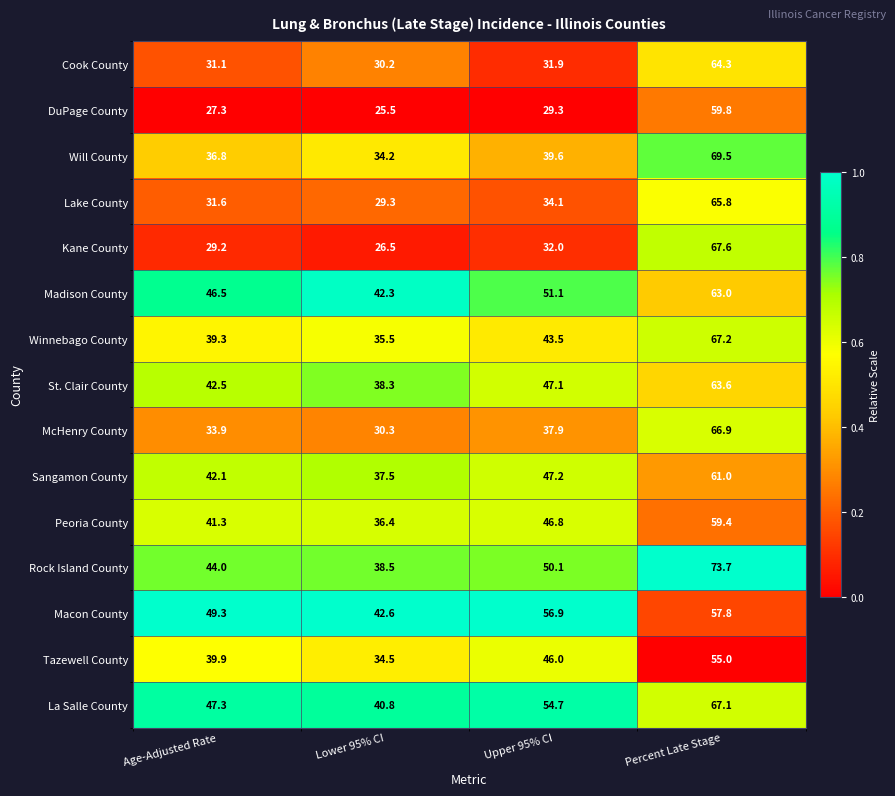

What is the spread (max minus min) of values at Percent Late Stage?

18.7